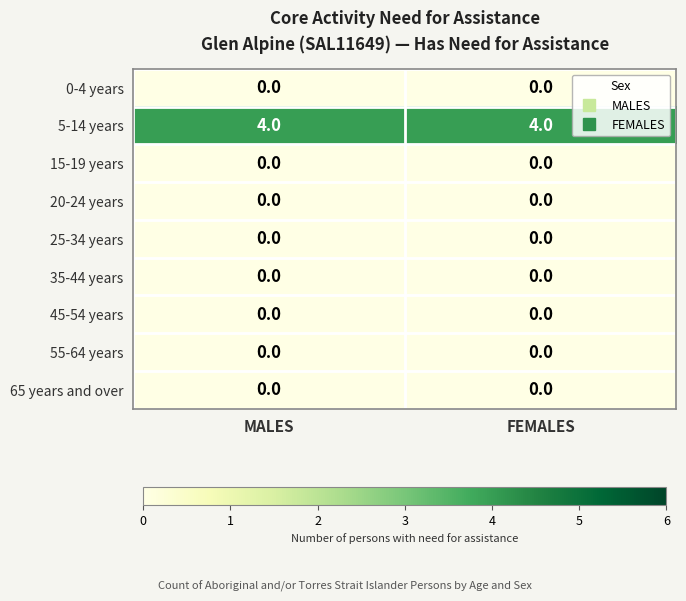

What is the spread (max minus min) of values at FEMALES?

4